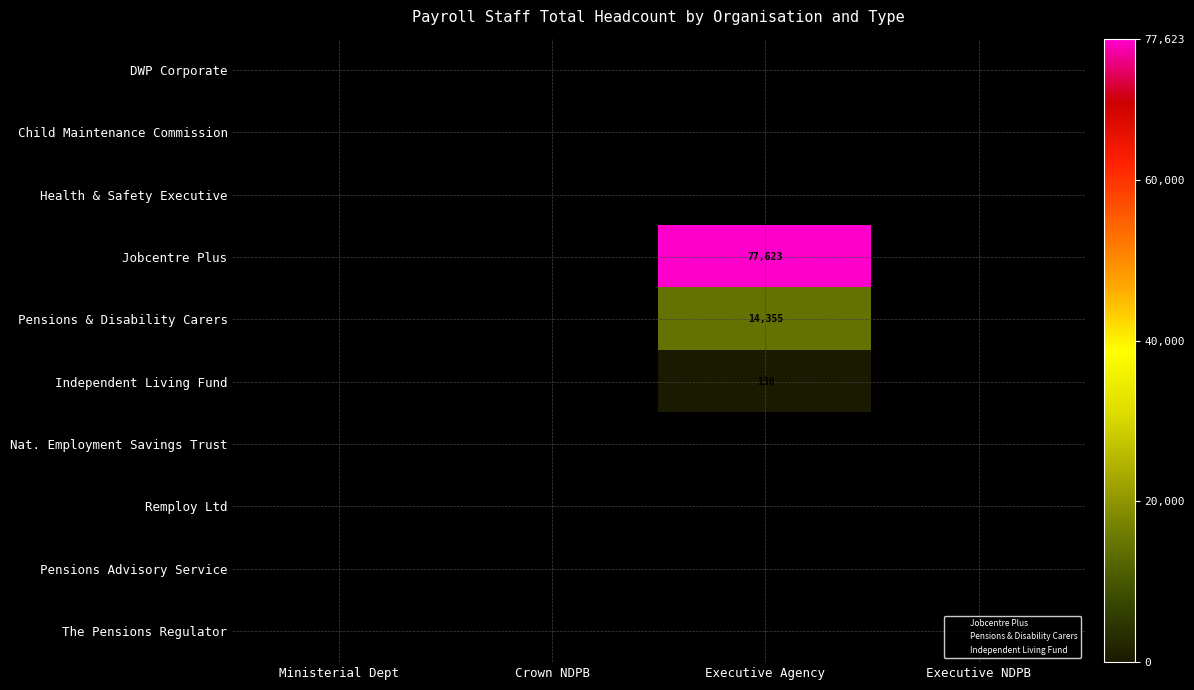

Is the value of Health & Safety Executive at Ministerial Dept greater than the value of Child Maintenance Commission at Executive NDPB?

No